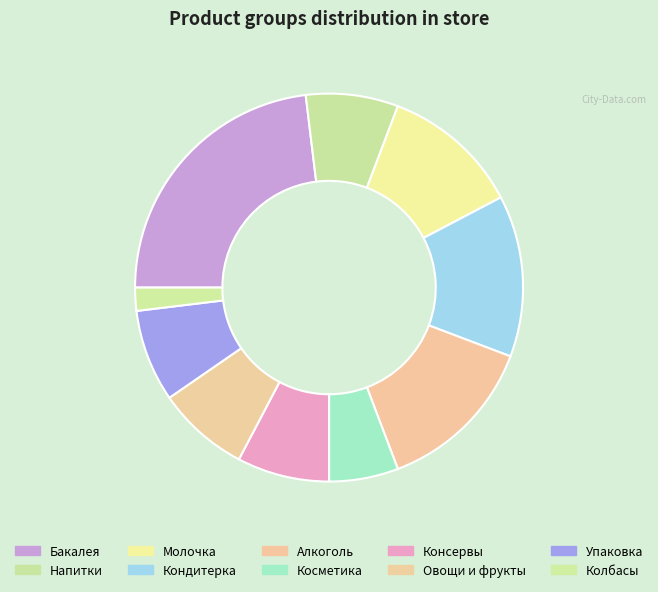

Is Кондитерка the majority of the pie?

No